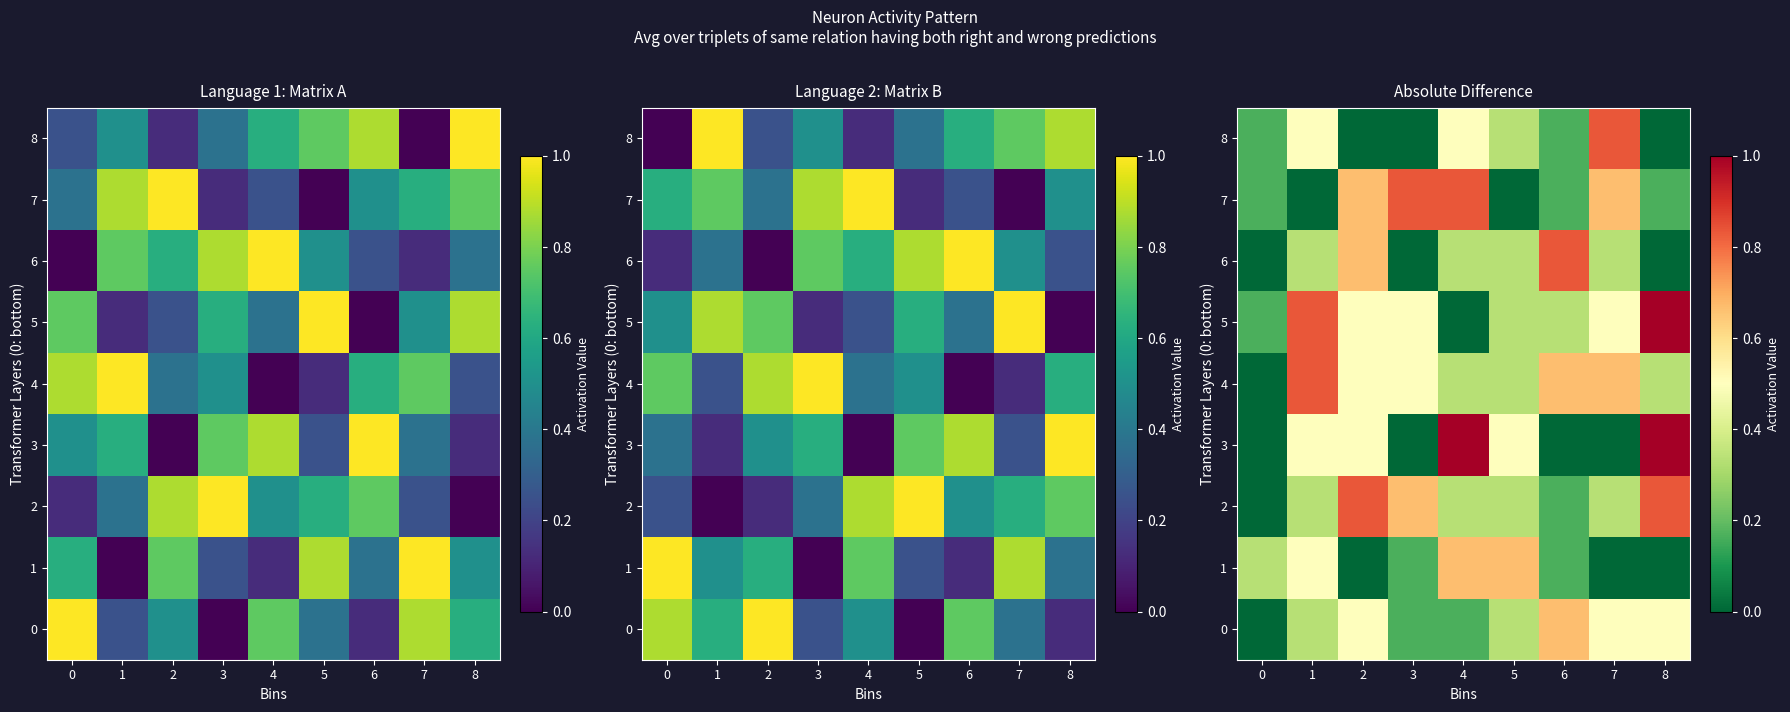

Count the number of data series in this chart.

9